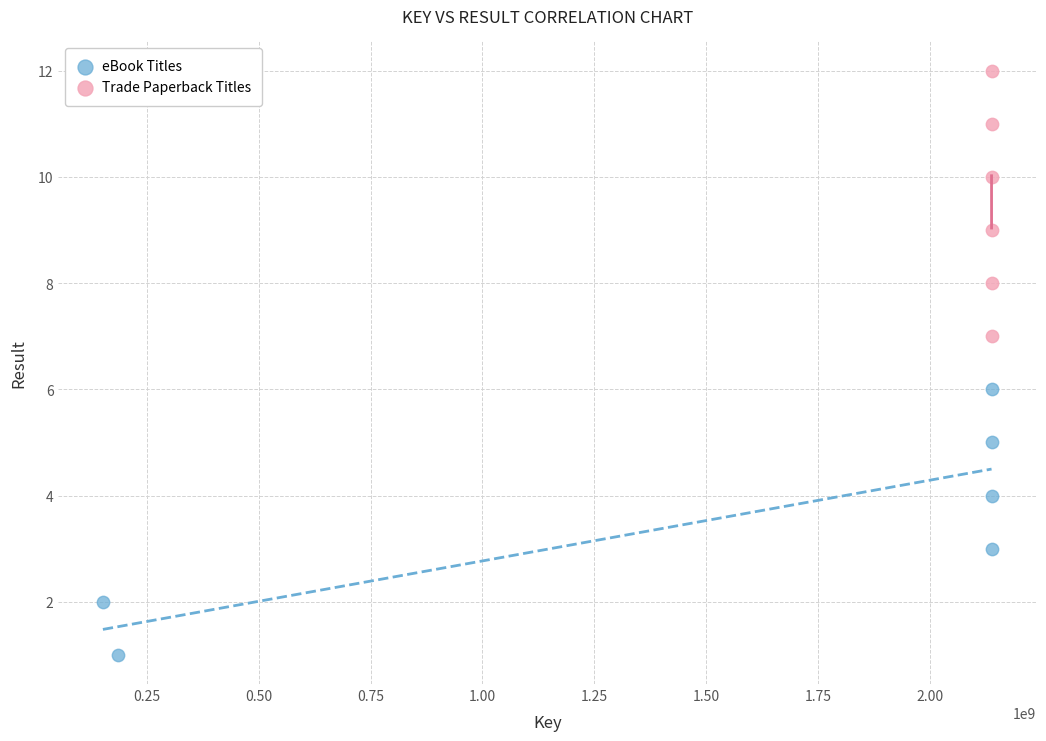

Which series reaches the maximum Y coordinate?

Trade Paperback Titles